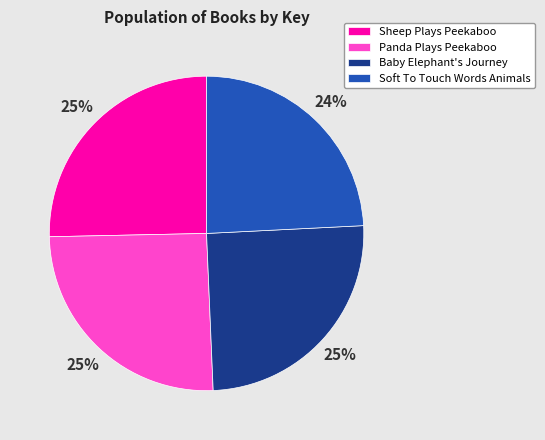

How many segments does this pie chart have?

4